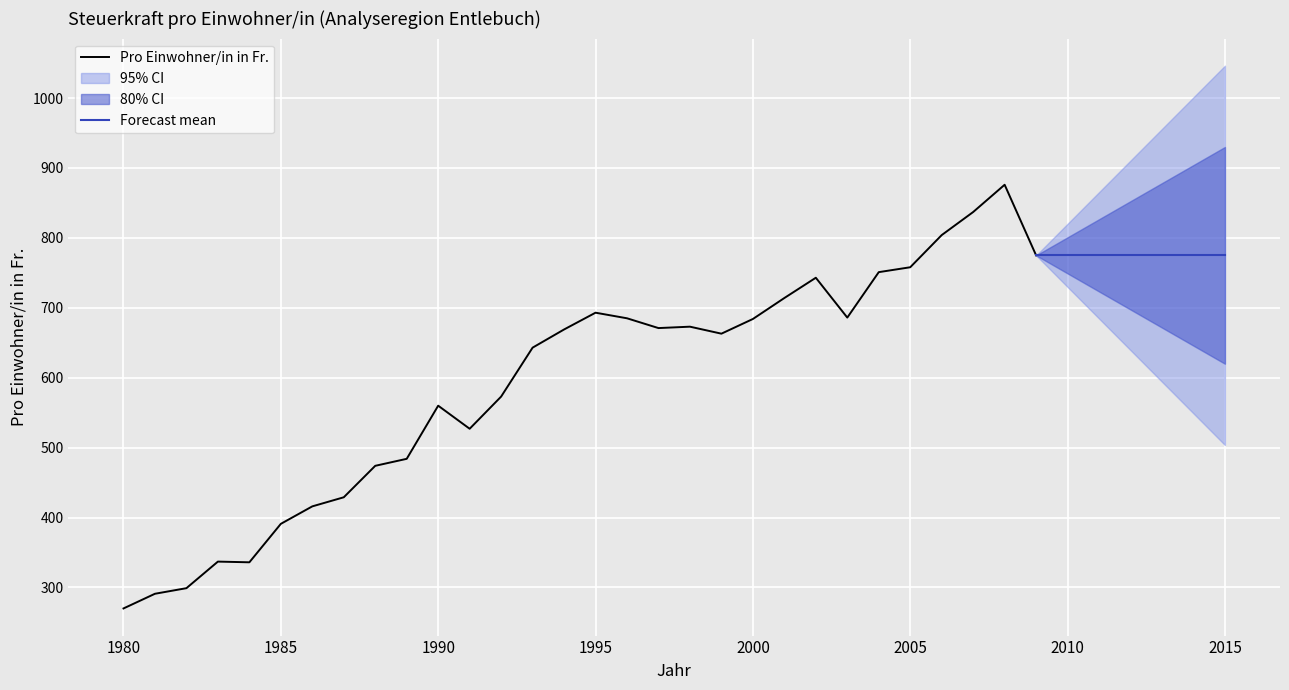

True or false: Pro Einwohner/in in Fr. and Index Kanton=100 cross at least once.

False